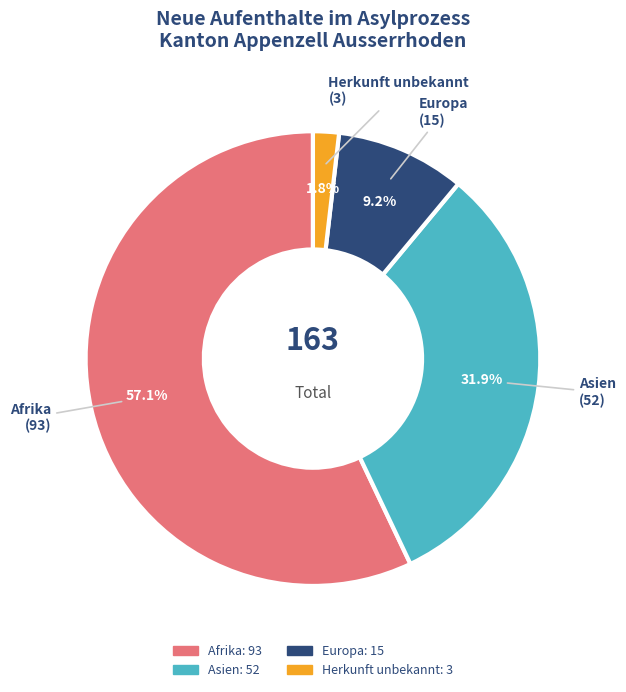

What is the majority slice?

Afrika